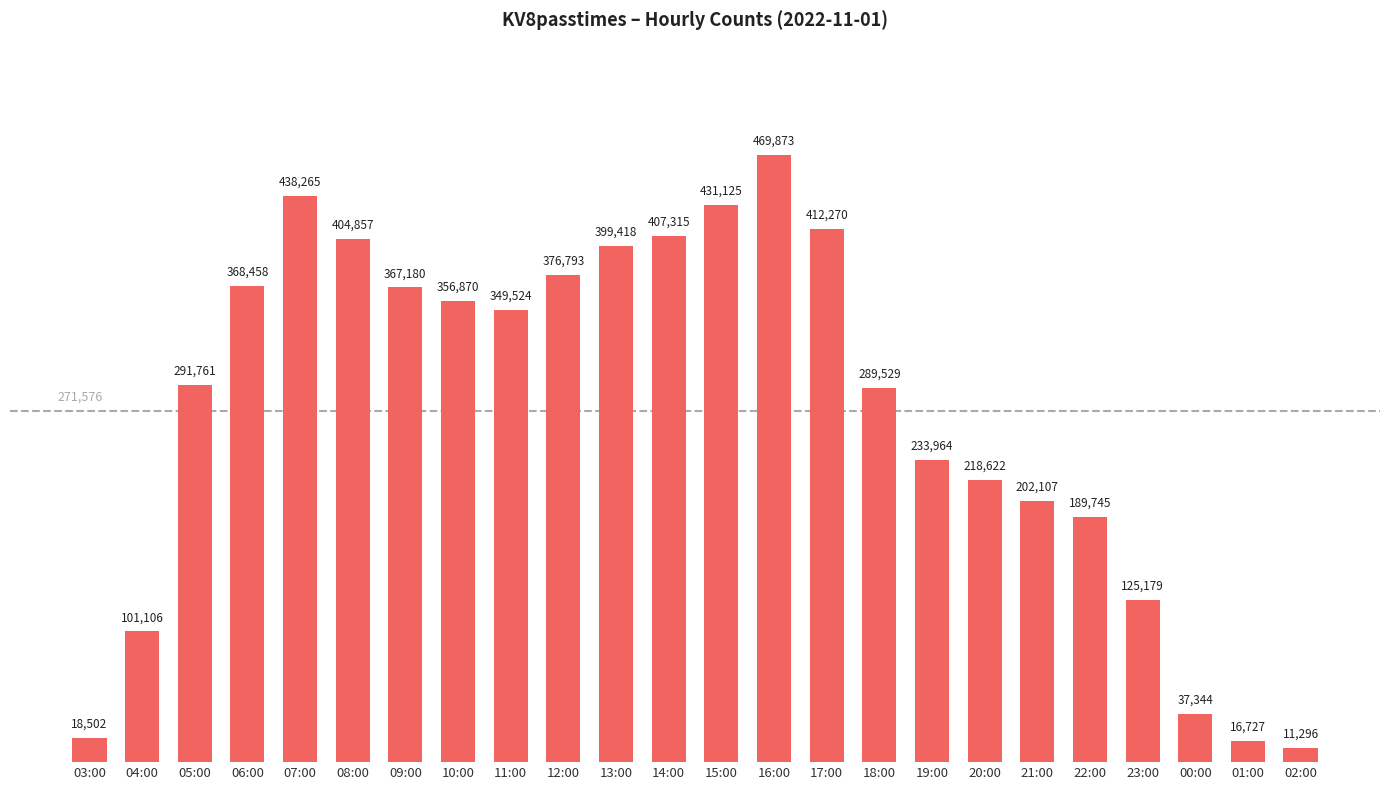

Rank the categories by value from lowest to highest.

02:00, 01:00, 03:00, 00:00, 04:00, 23:00, 22:00, 21:00, 20:00, 19:00, 18:00, 05:00, 11:00, 10:00, 09:00, 06:00, 12:00, 13:00, 08:00, 14:00, 17:00, 15:00, 07:00, 16:00